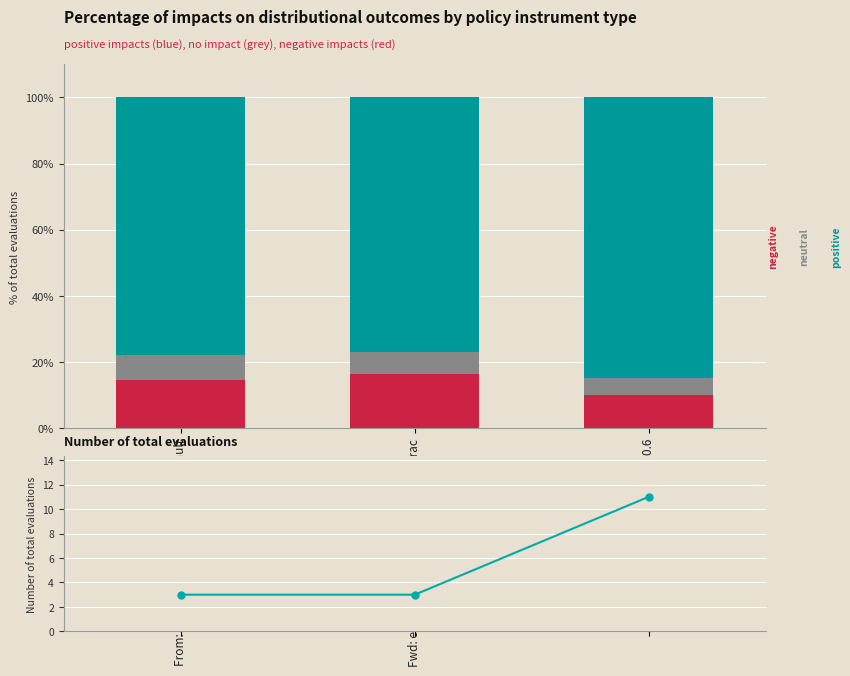

What is the minimum value shown in the chart?

3.0